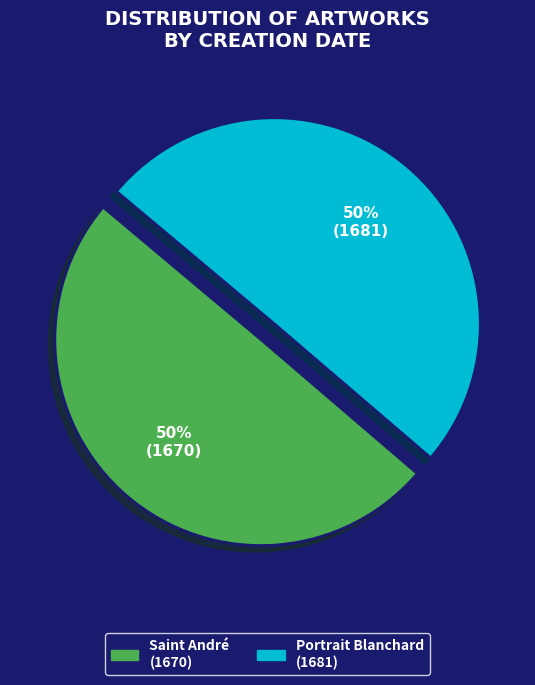

Which slice is the largest?

Portrait du peintre Gabriel Blanchard